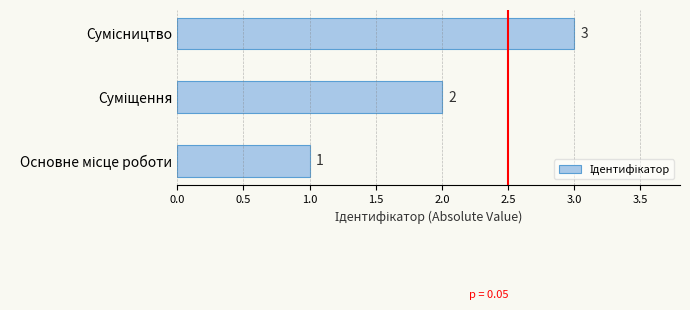

What is the maximum value shown in the chart?

3